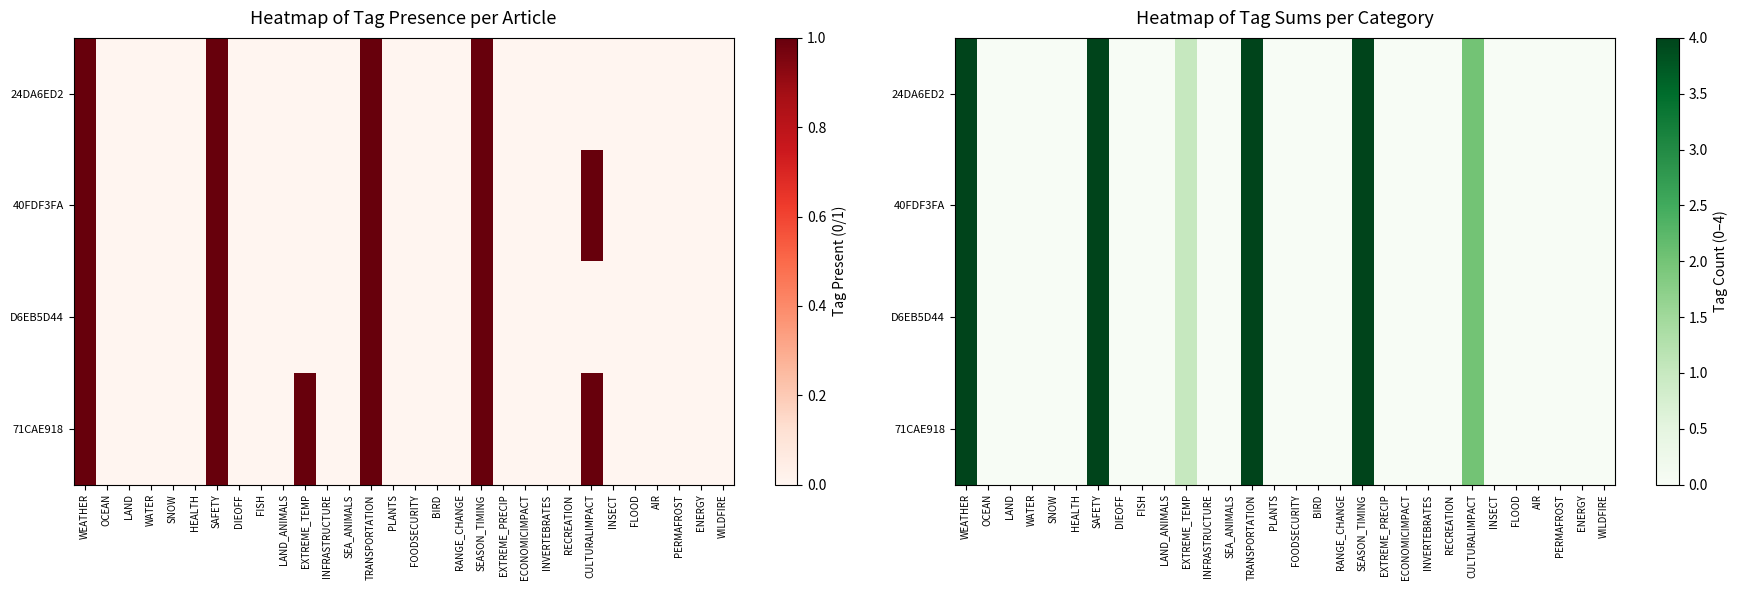

Count the number of categories in the chart.

30